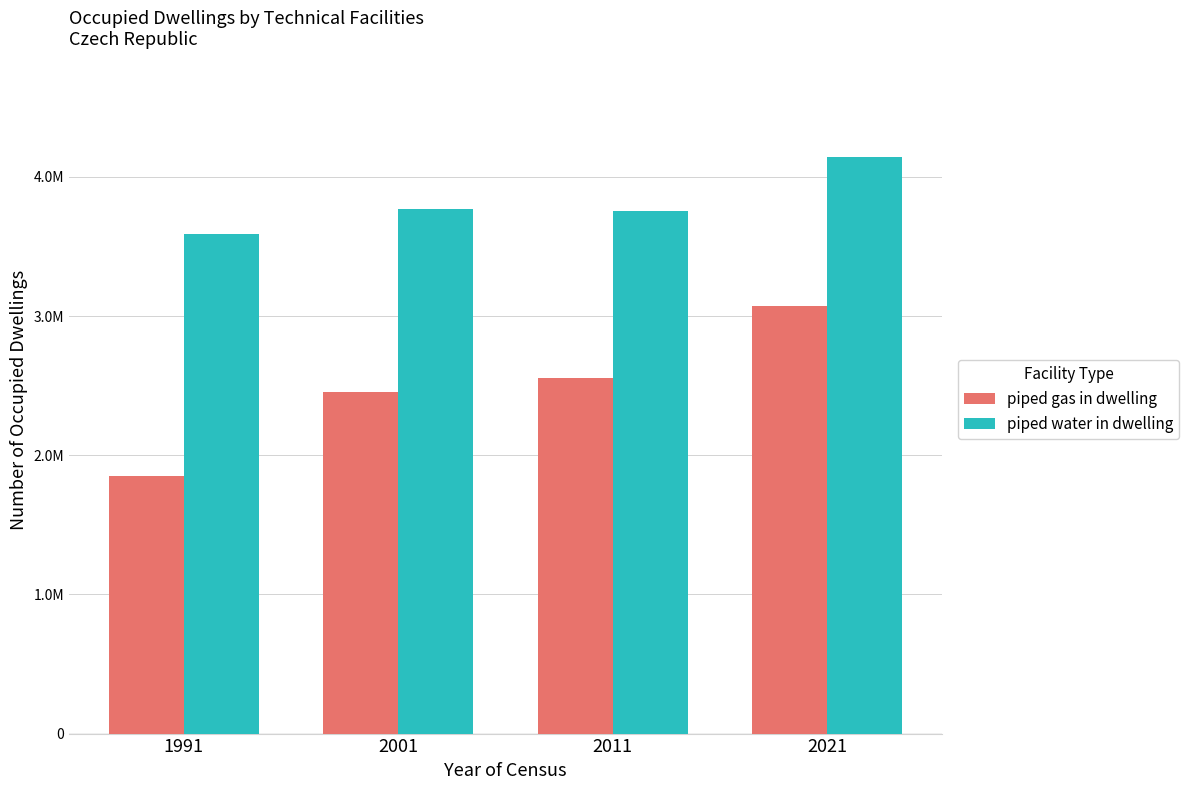

The piped gas in dwelling series shows 1294029 at 1991. True or false?

False